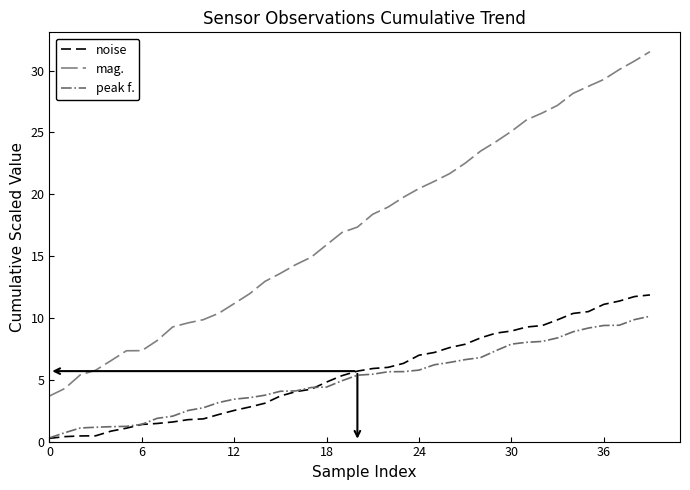

True or false: peak f. and mag. cross at least once.

False